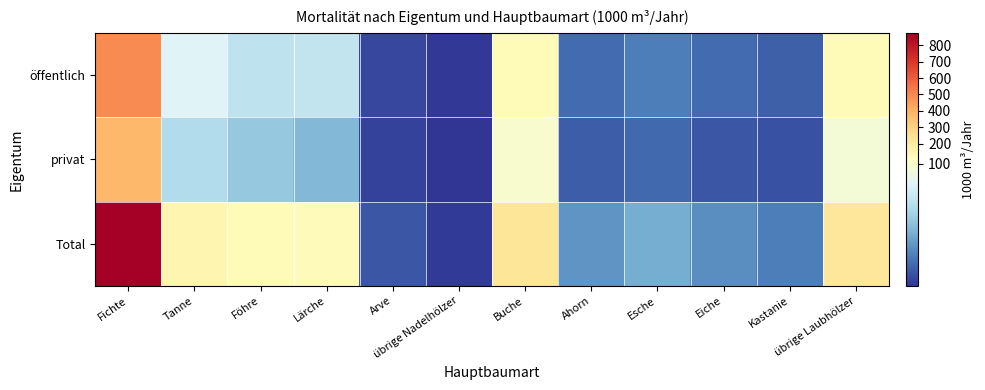

What is the total value across all series at Arve?

24